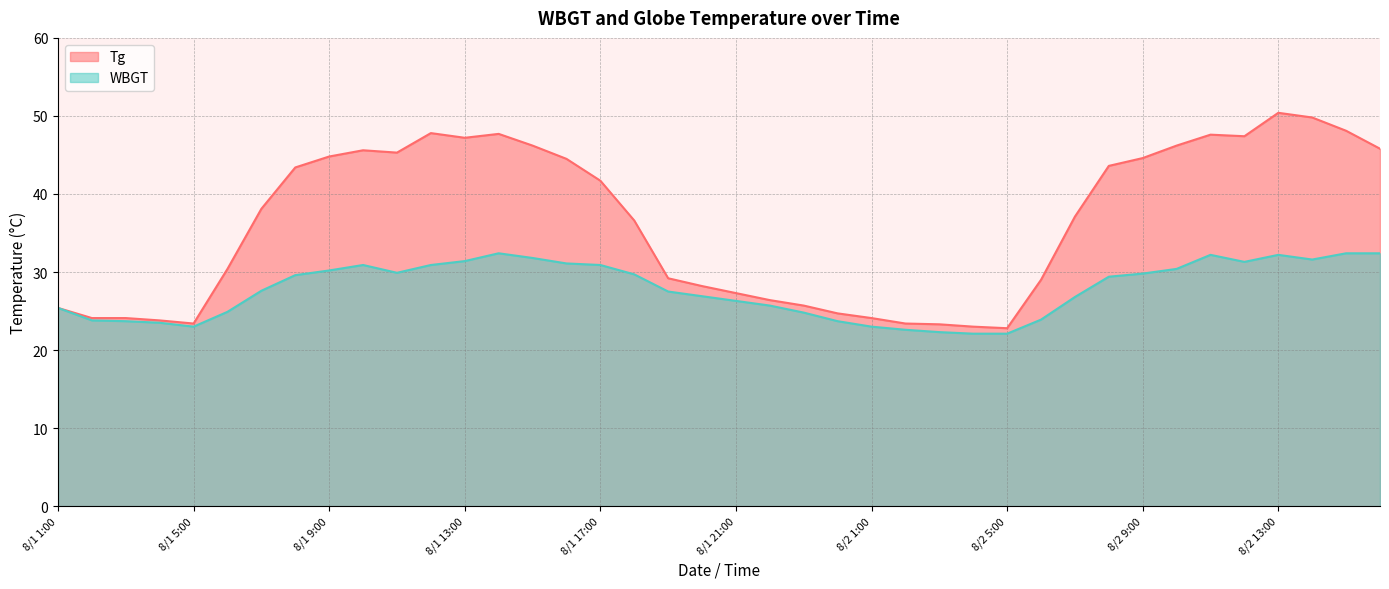

At which category does the chart reach its peak across all series?

8/2 13:00